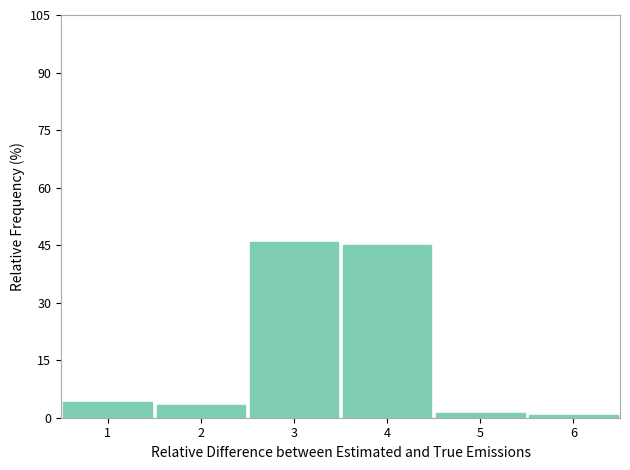

Reading left to right, list every bar in this chart as the range it spans on the x-axis followed by its height. The values are not printed on the chart, so give them approximately, as read against the axis.

0.5 to 1.5: 4
1.5 to 2.5: 4
2.5 to 3.5: 46
3.5 to 4.5: 46
4.5 to 5.5: under 2
5.5 to 6.5: under 2